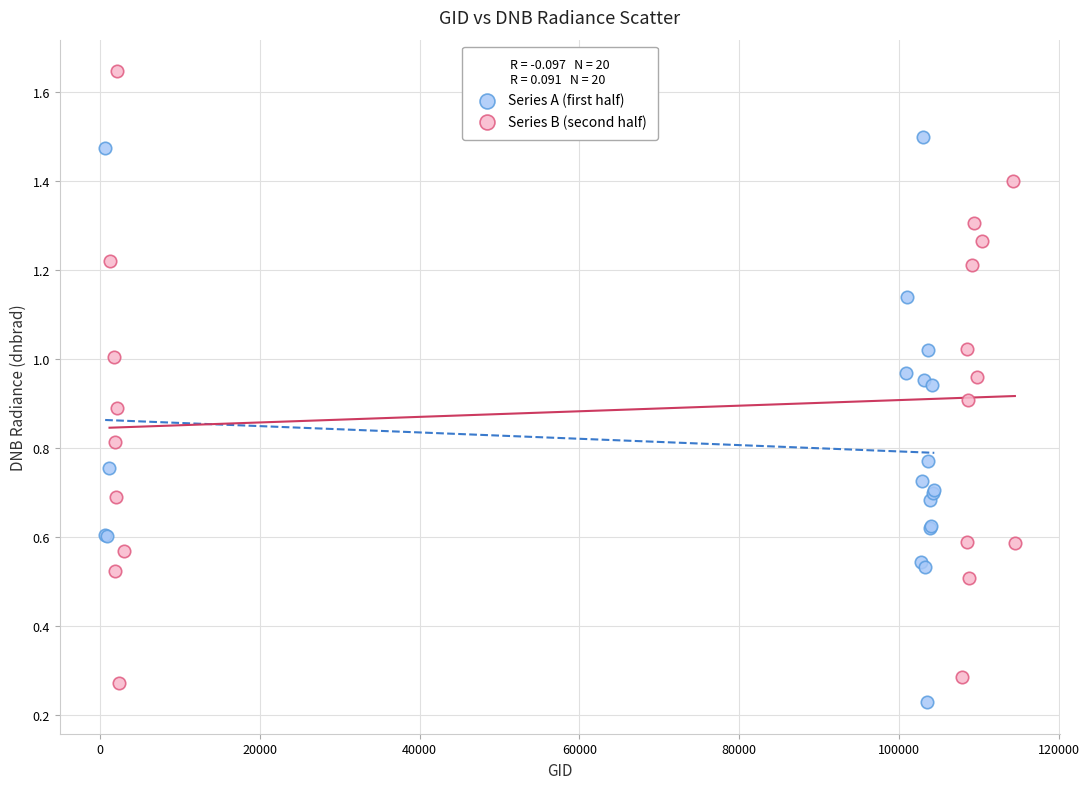

Which series has the largest Y range (max minus min)?

Series B (second half)